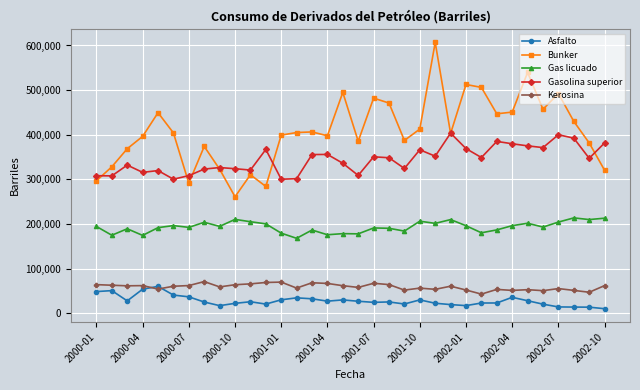

Count the number of categories in the chart.

34